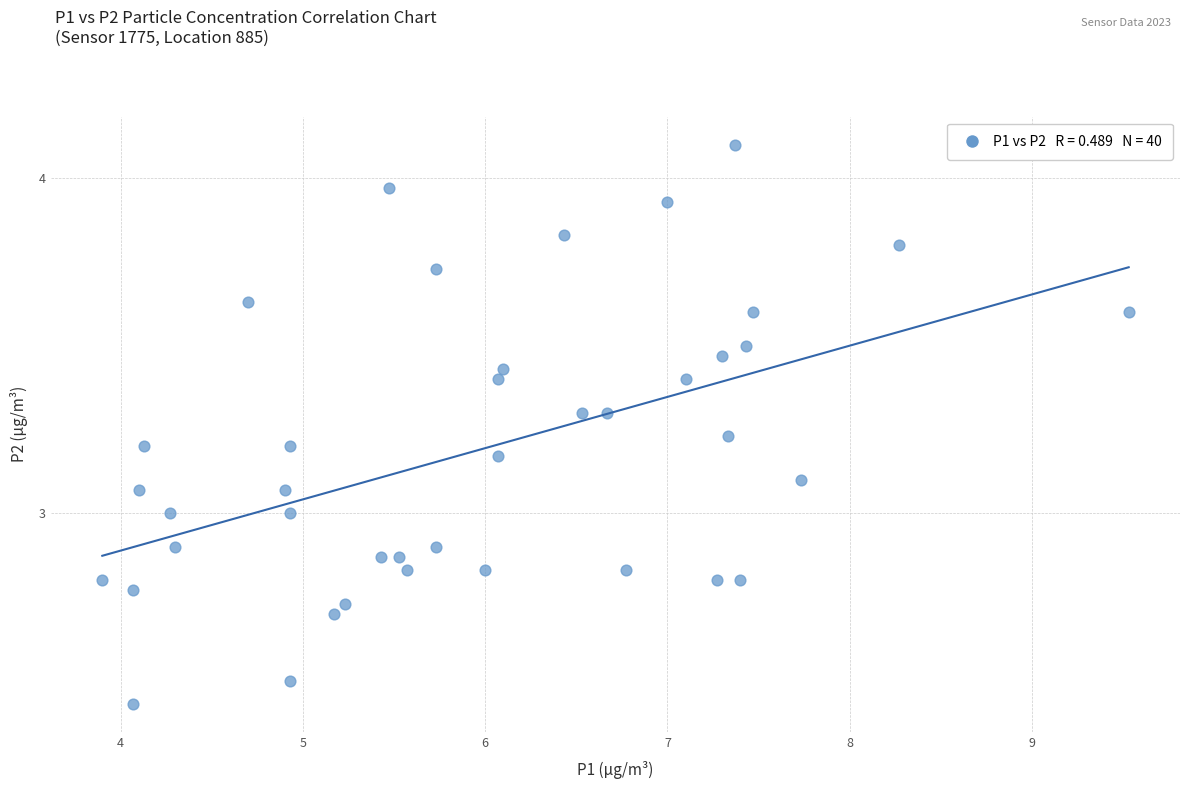

What is the range of Y values (max minus min)?

1.7